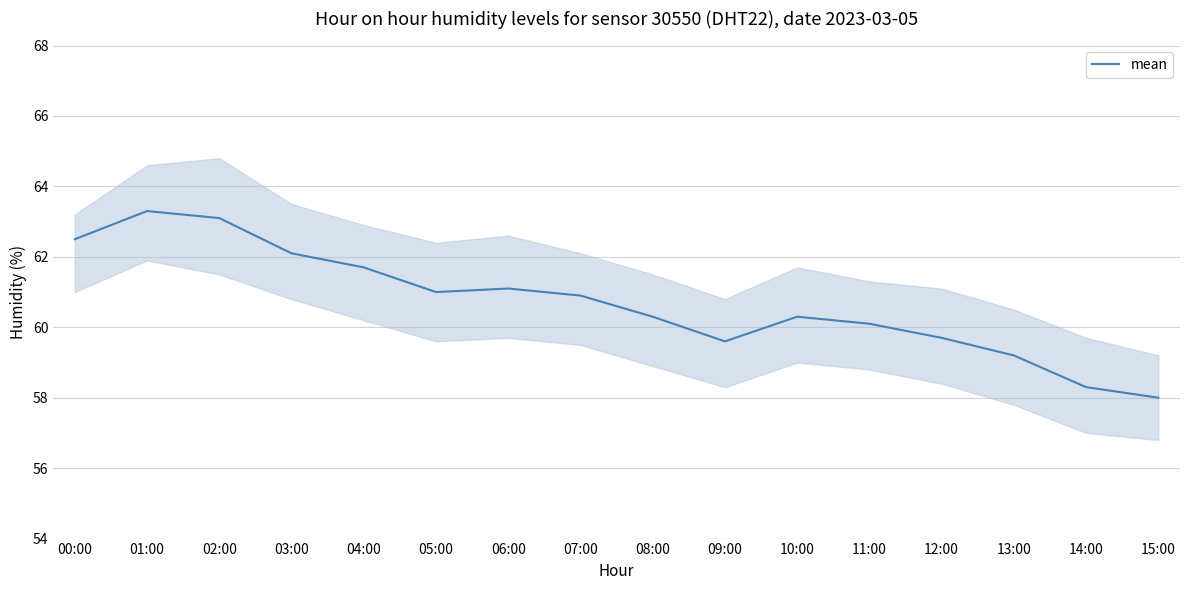

How many data points are less than 60?

5